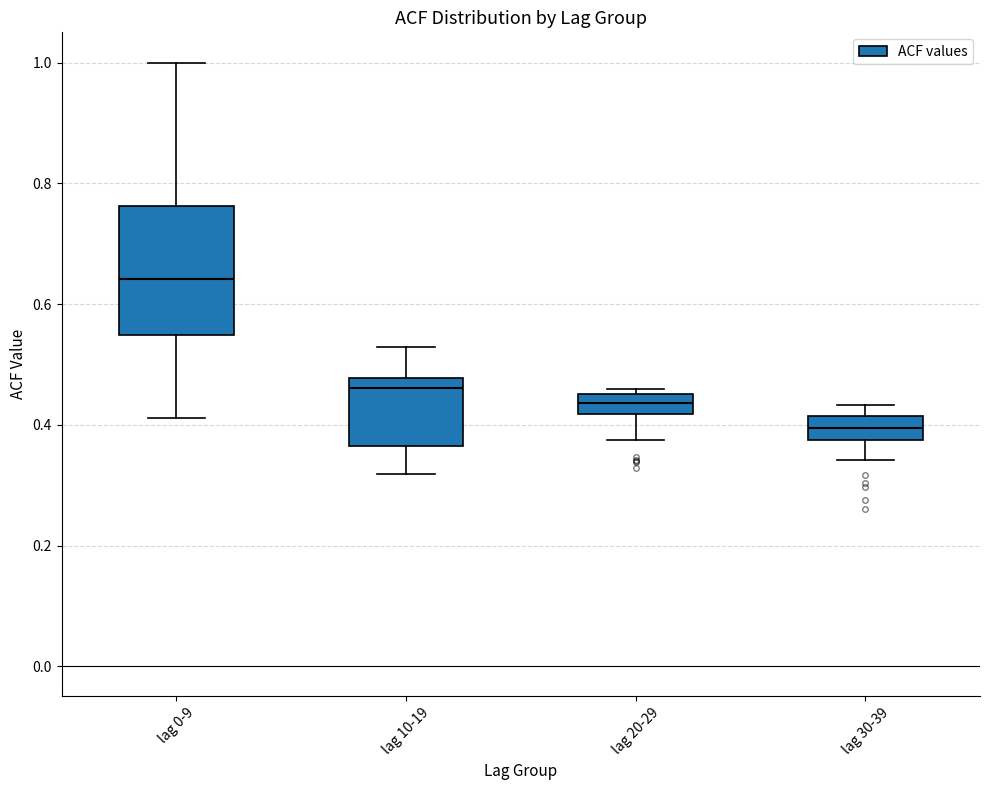

Where does the lower whisker of the box for lag 30-39 end on the y-axis? The values are not printed on the chart, so give them approximately, as read against the axis.

0.34